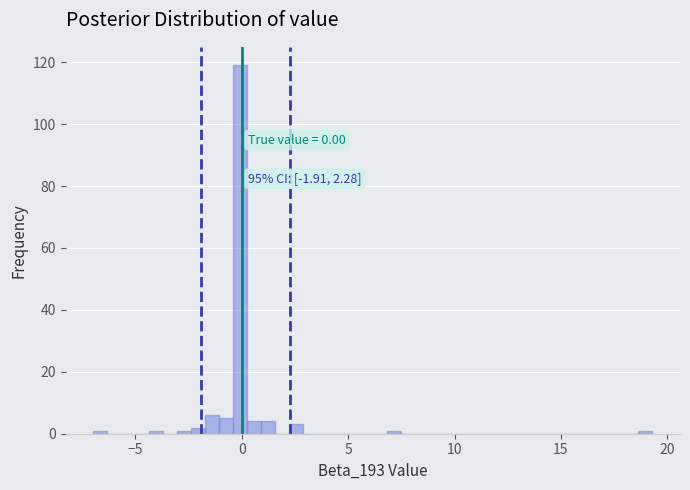

Around what value on the x-axis is the tallest bar? Give the approximate position of its centre, as read against the axis.

0.0